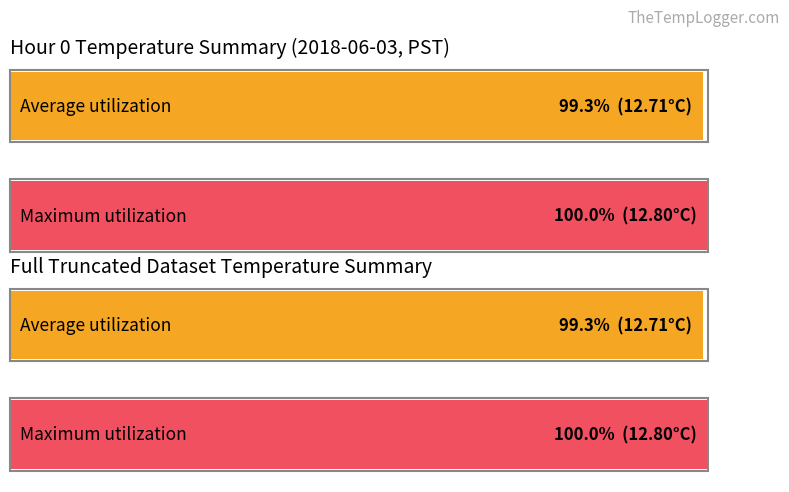

Is it true that Maximum utilization equals 8.6 at 11?

False